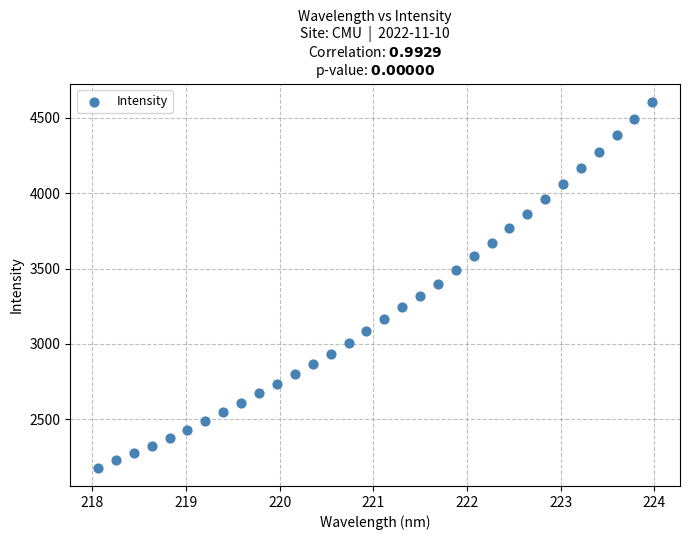

What is the range of Y values (max minus min)?

2427.3